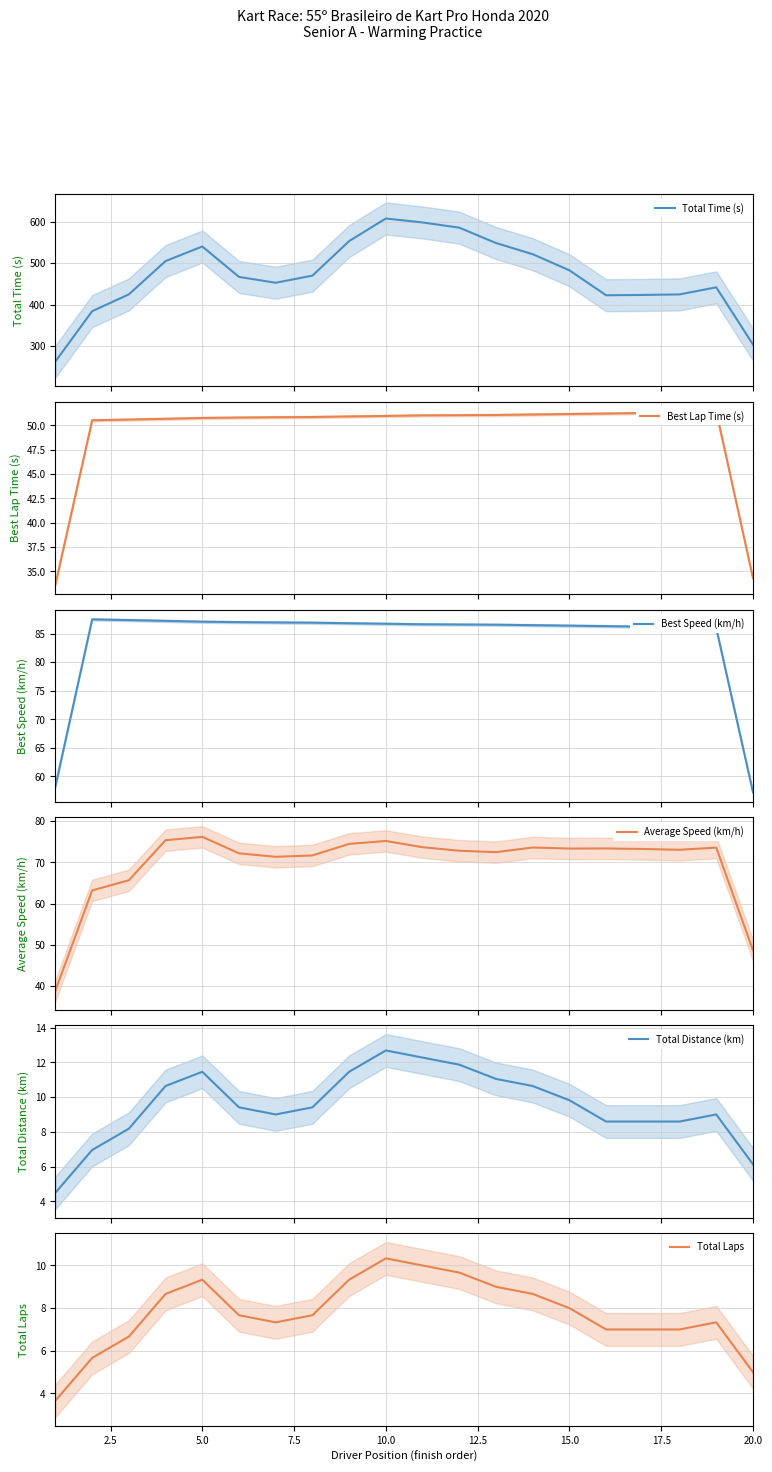

How many data points in Total Distance (km) are above 9?

13